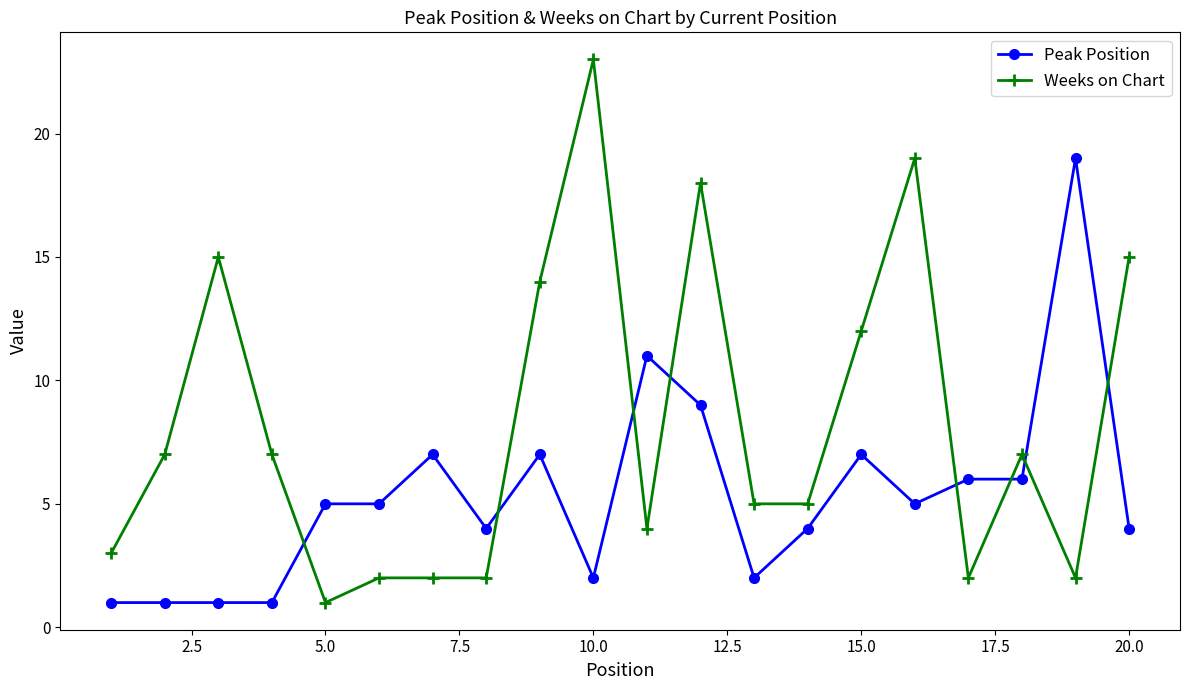

True or false: Peak Position has more than 1 interior local peaks.

True